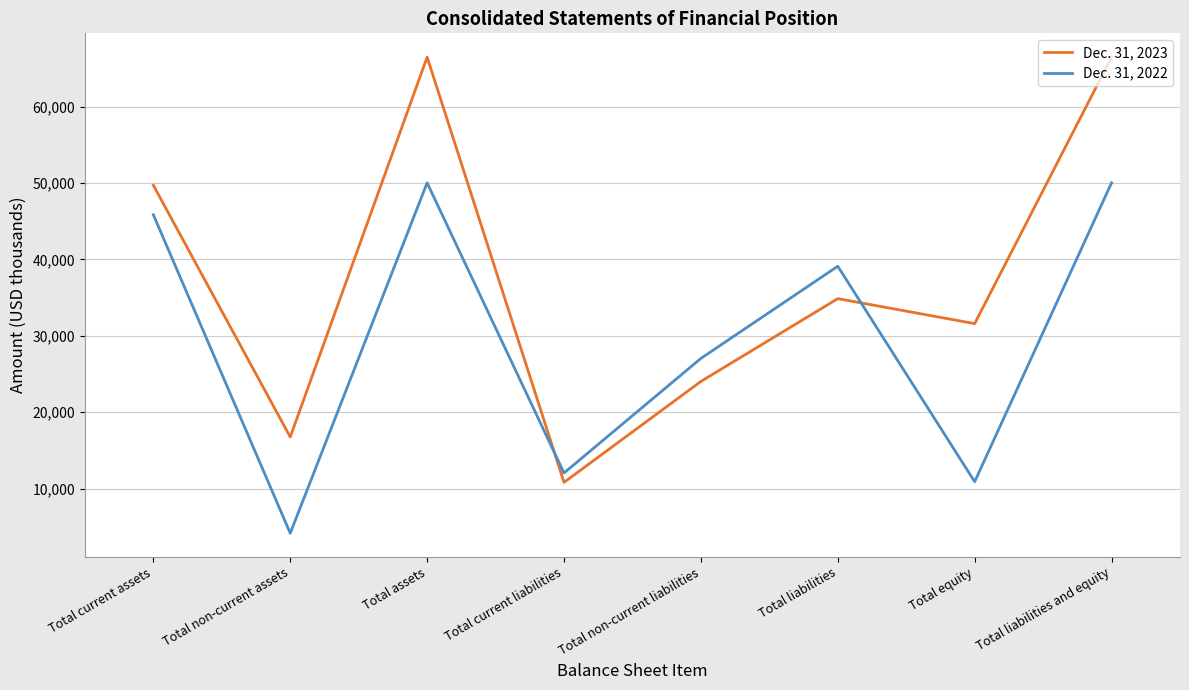

How many lines are shown in the chart?

2